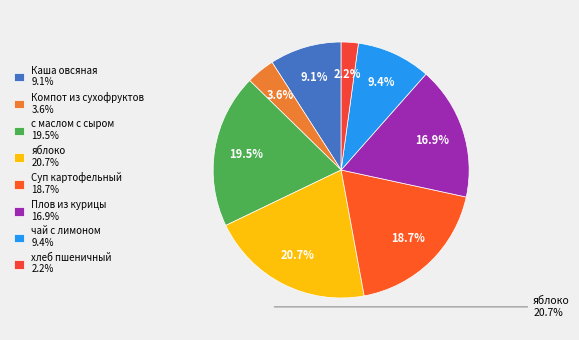

Is the sum of Плов из курицы and яблоко greater than half?

No